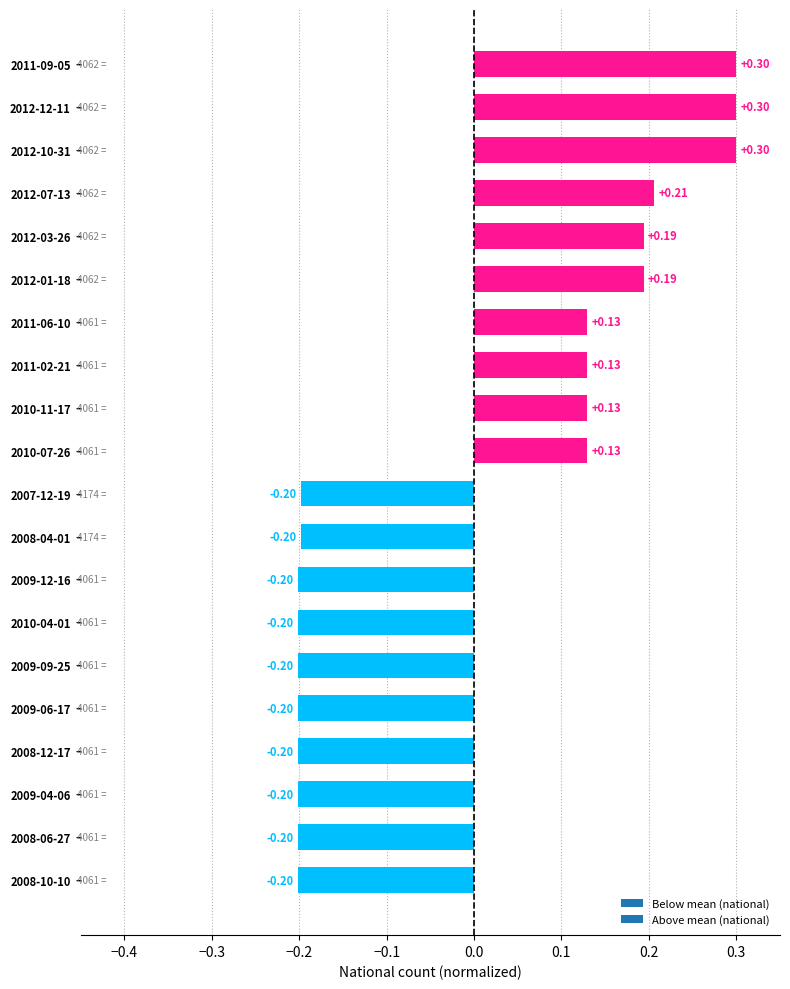

What is the change in value from 2011-02-21 to 2011-09-05?

+0.2